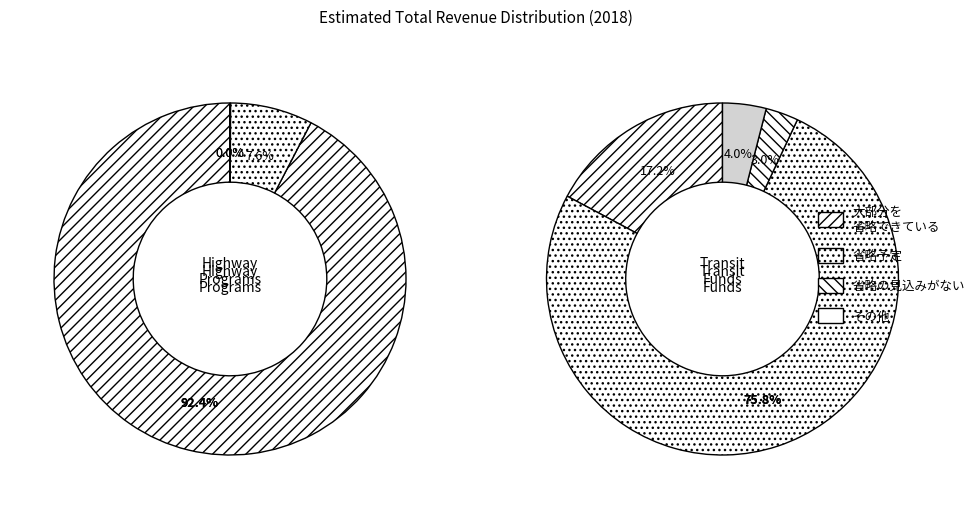

Count the number of slices in the pie.

4